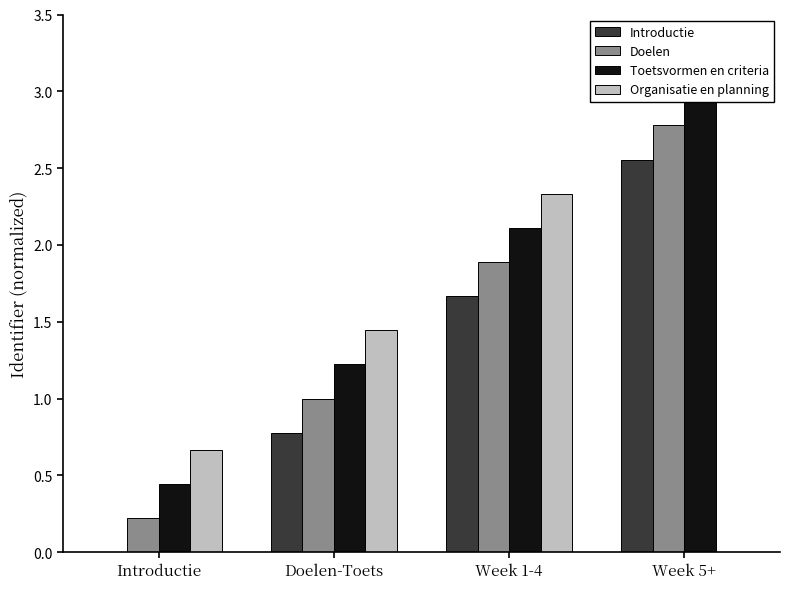

How many series are shown in this chart?

4